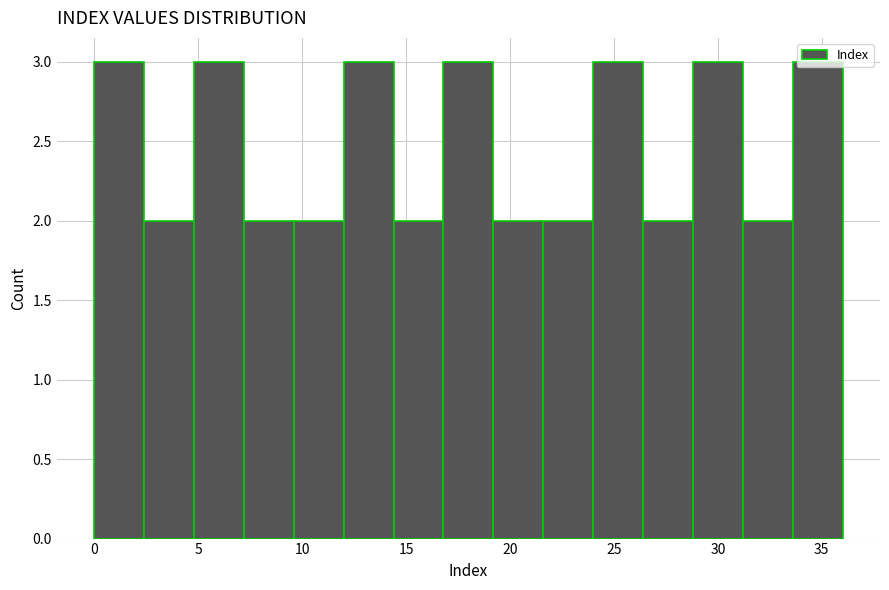

Reading left to right, list every bar in this chart as the range it spans on the x-axis followed by its height. Neither the bar edges nor the heights are printed on the chart, so give them approximately, as read against the axes.

0.0 to 2.4: 3
2.4 to 4.8: 2
4.8 to 7.2: 3
7.2 to 9.6: 2
9.6 to 12.0: 2
12.0 to 14.4: 3
14.4 to 16.8: 2
16.8 to 19.2: 3
19.2 to 21.6: 2
21.6 to 24.0: 2
24.0 to 26.4: 3
26.4 to 28.8: 2
28.8 to 31.2: 3
31.2 to 33.6: 2
33.6 to 36.0: 3